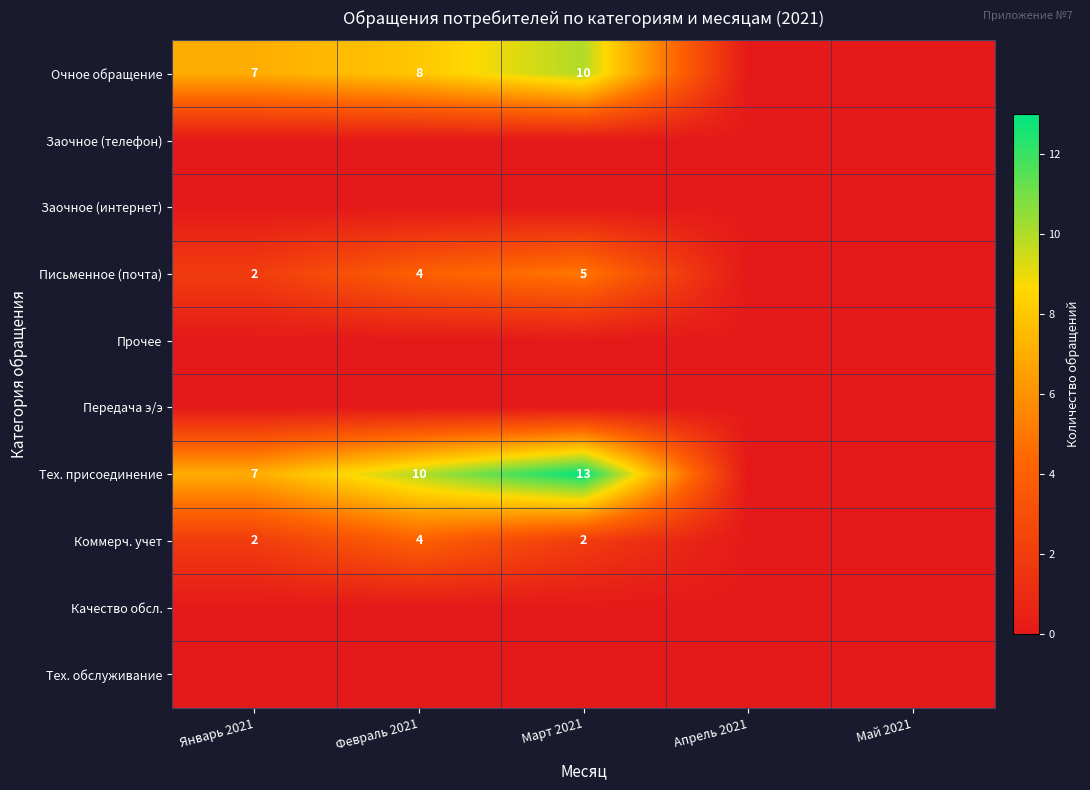

Is the value of Тех. присоединение at Март 2021 greater than the value of Письменное (почта) at Февраль 2021?

Yes